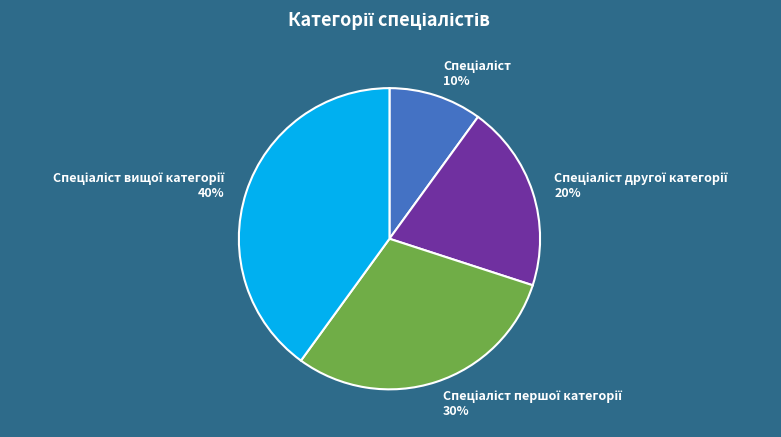

Is there any slice that represents more than half of the pie?

No